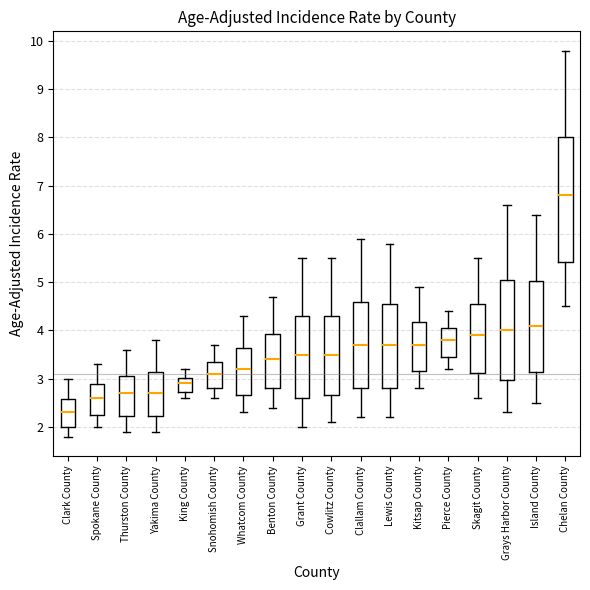

Where is the upper edge of the box for Grays Harbor County on the y-axis? The values are not printed on the chart, so give them approximately, as read against the axis.

5.0